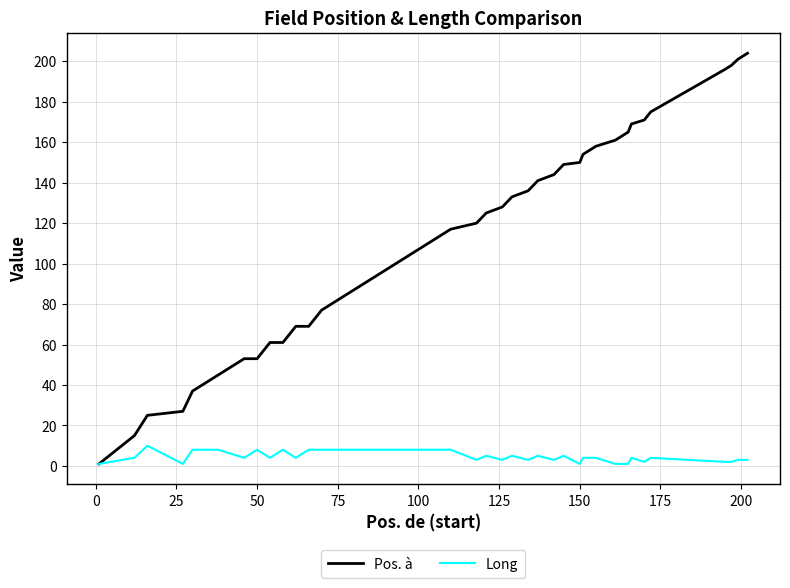

Which series has the largest total across all categories?

Pos. à